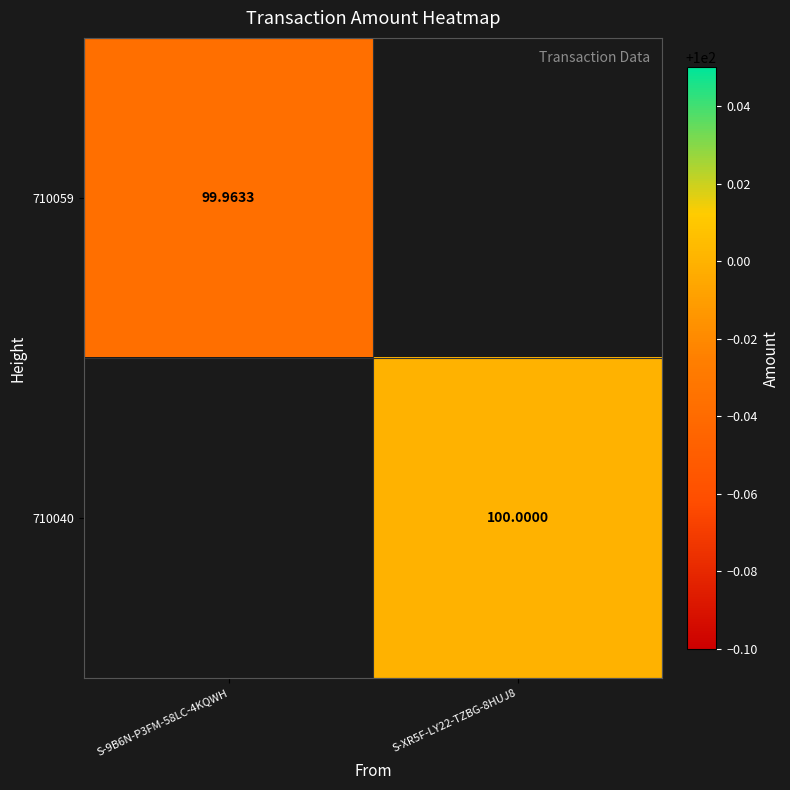

Is the value of 710059 at S-9B6N-P3FM-58LC-4KQWH greater than the value of 710040 at S-XR5F-LY22-TZBG-8HUJ8?

No